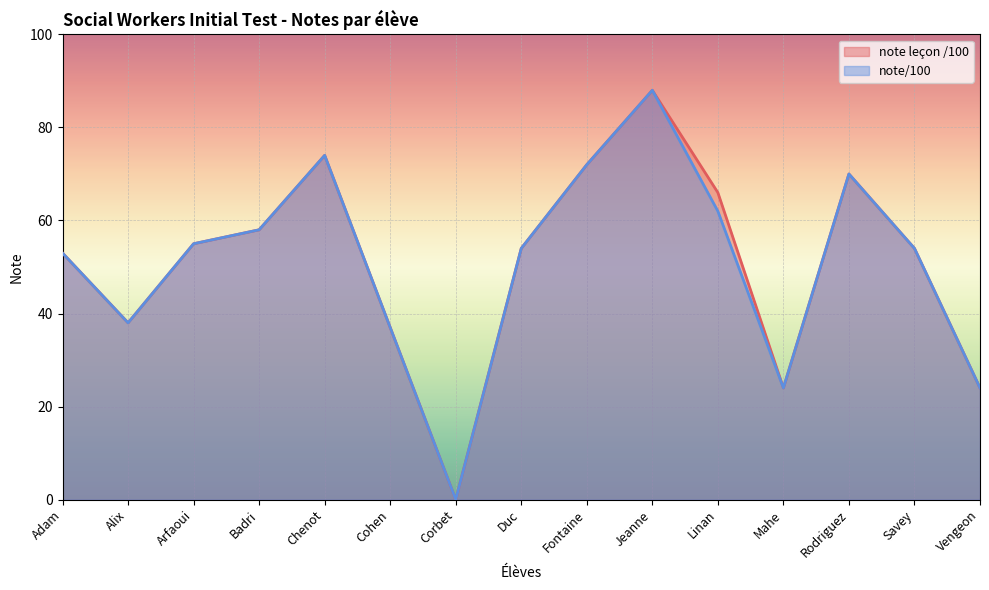

In note leçon /100, how many points are higher than both neighbors (excluding endpoints)?

3